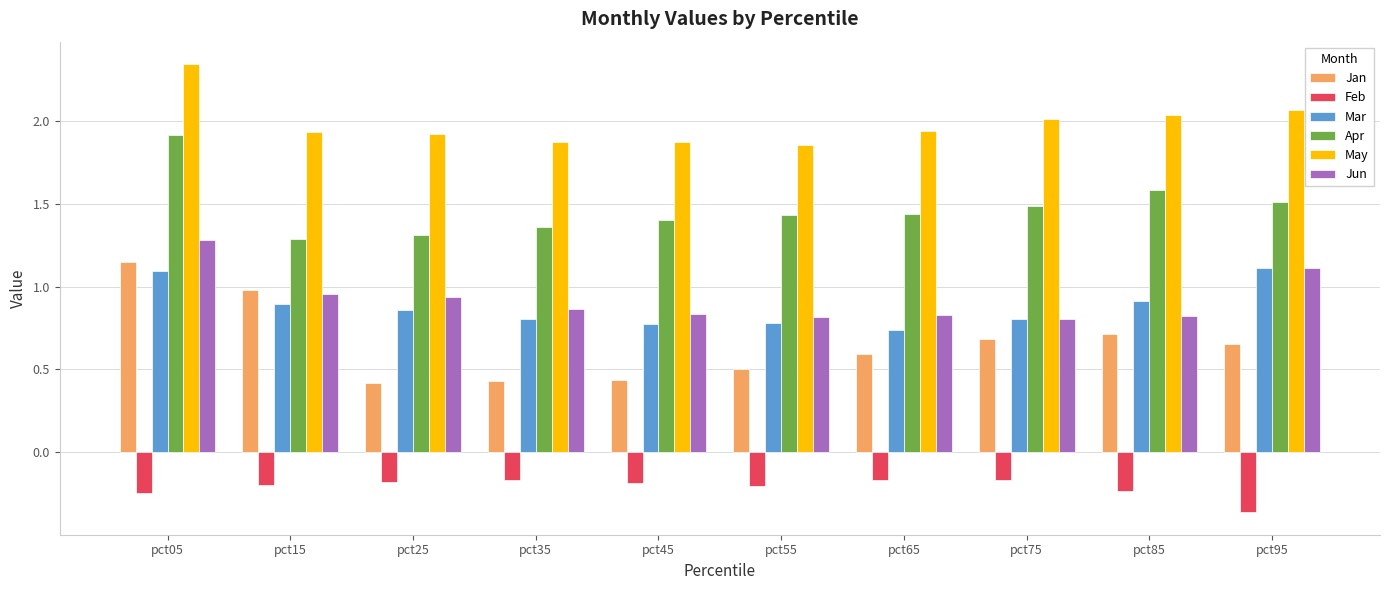

The value of Jun at pct45 is 0.3. True or false?

False